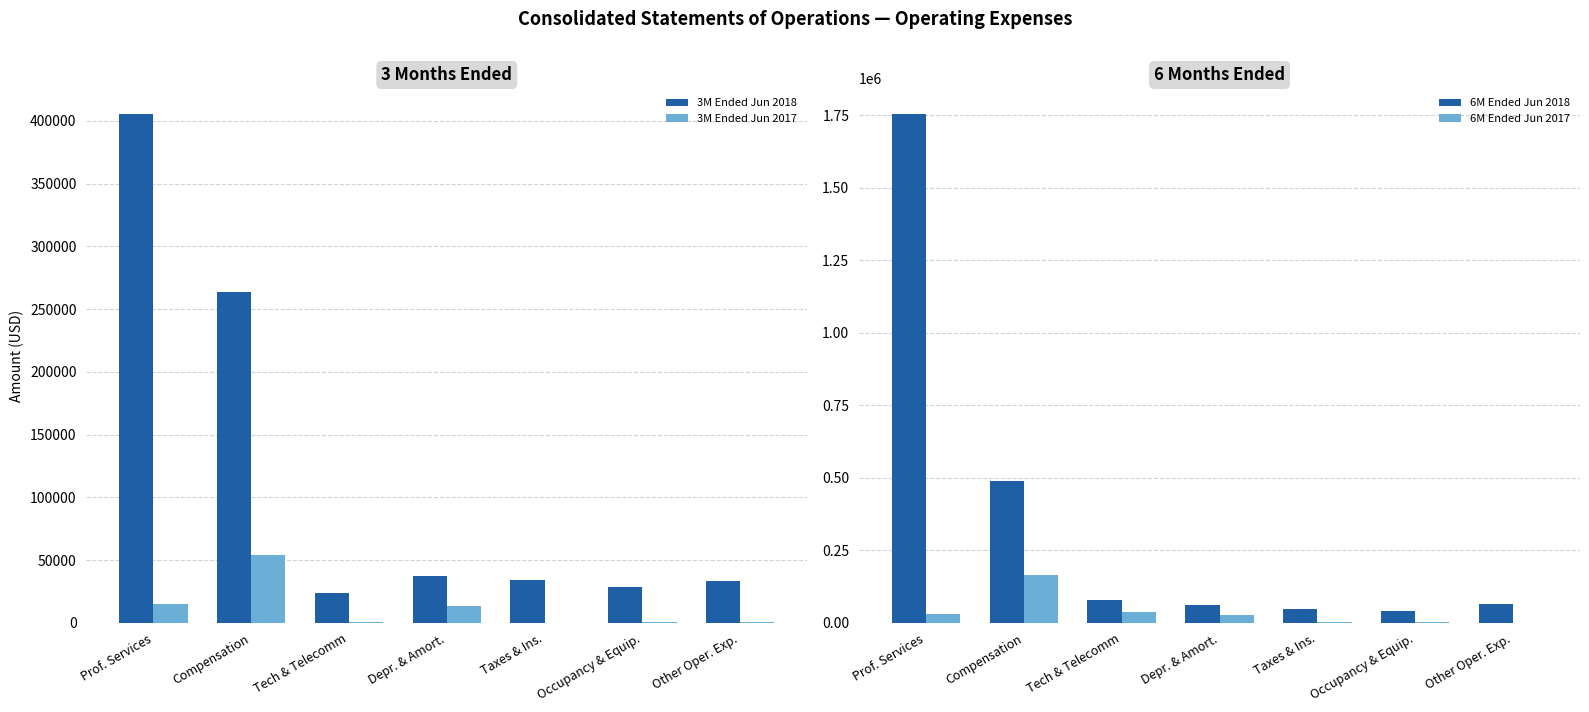

How many data points in 6M Ended Jun 2017 are less than 26454?

3